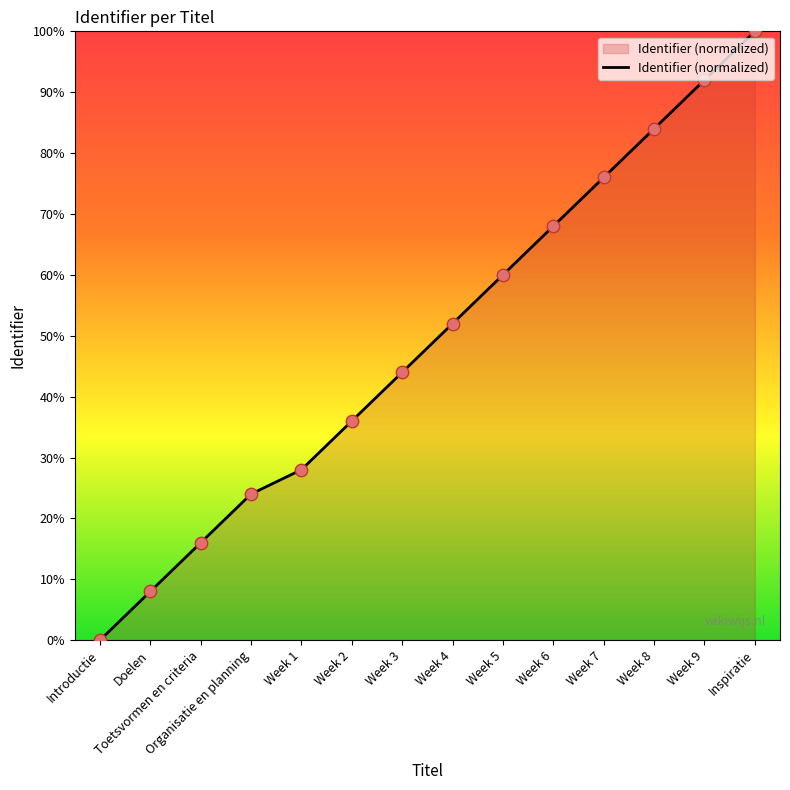

What is the change in value from Doelen to Week 4?

+44.0